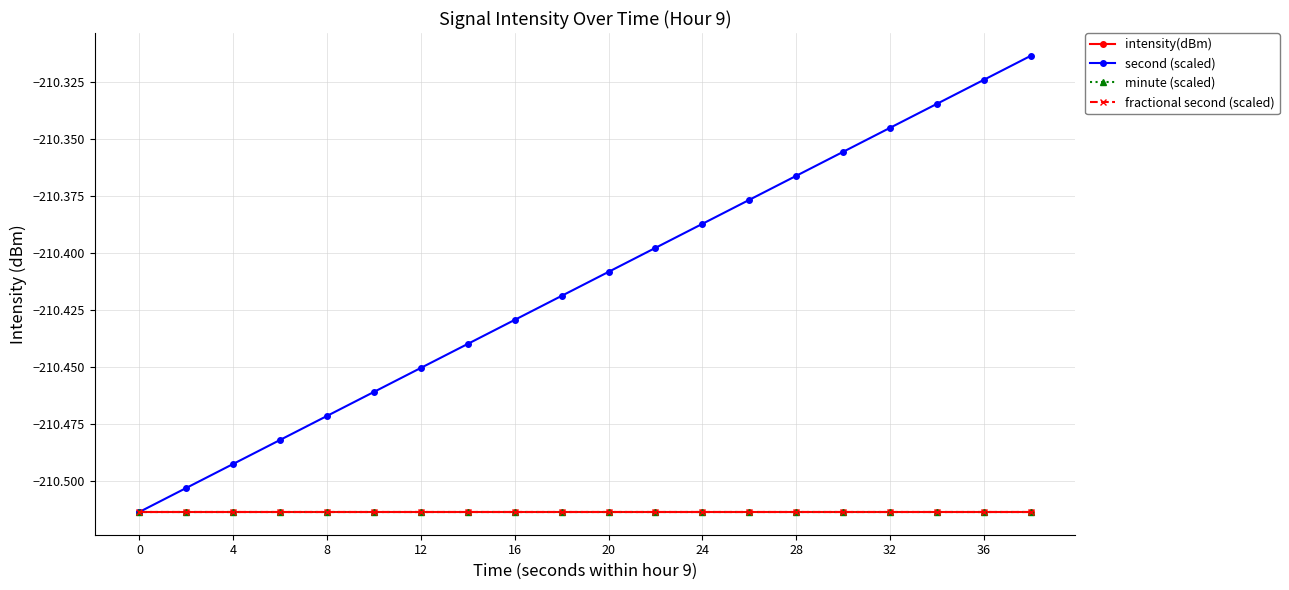

How many lines are shown in the chart?

4